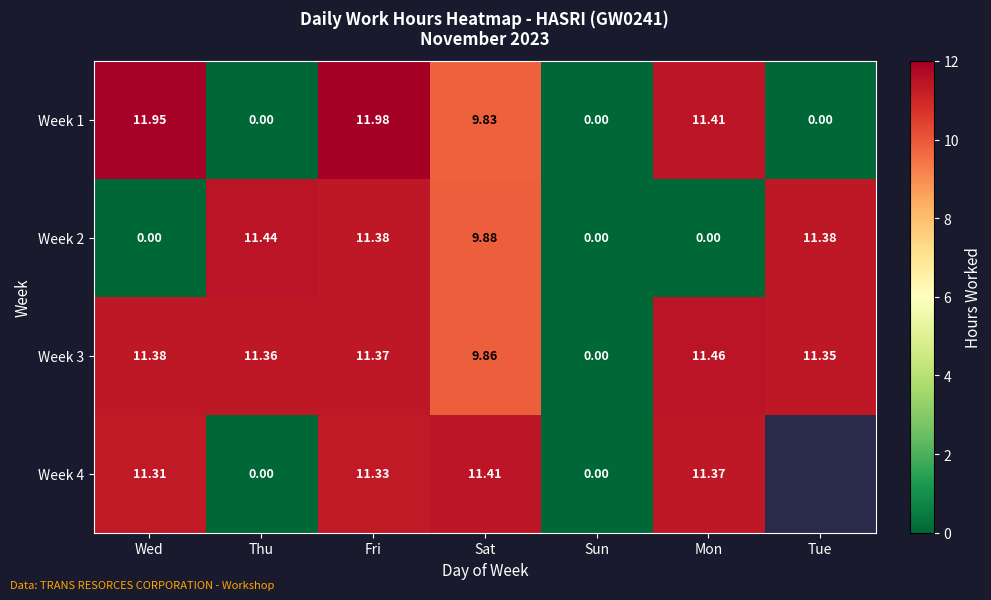

True or false: Week 3 has a value of 3.2 at Mon.

False